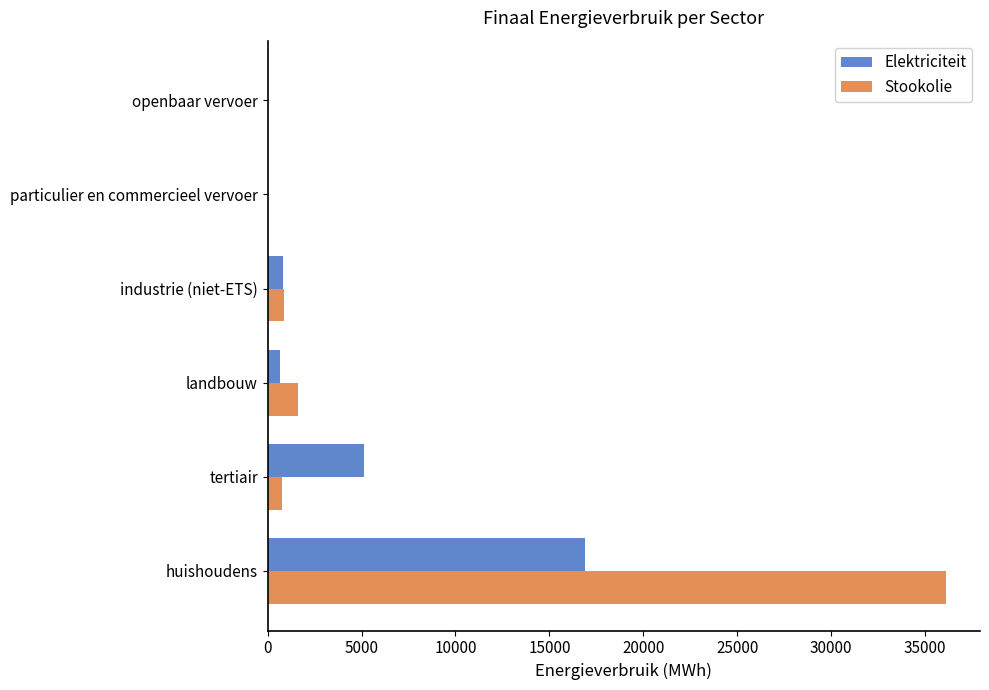

What is the sum of all Elektriciteit values?

23470.1